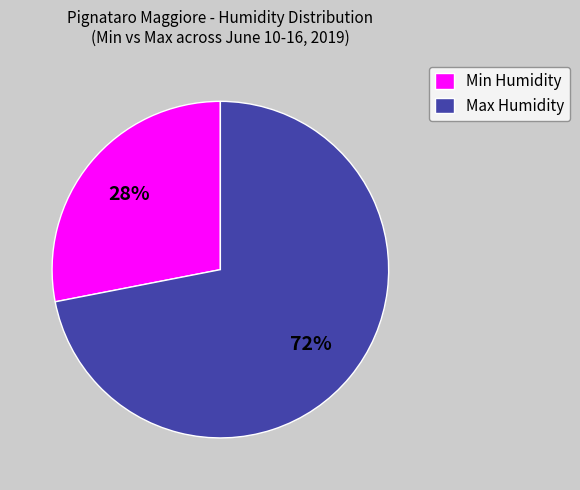

Rank the categories by value from lowest to highest.

Min Humidity, Max Humidity